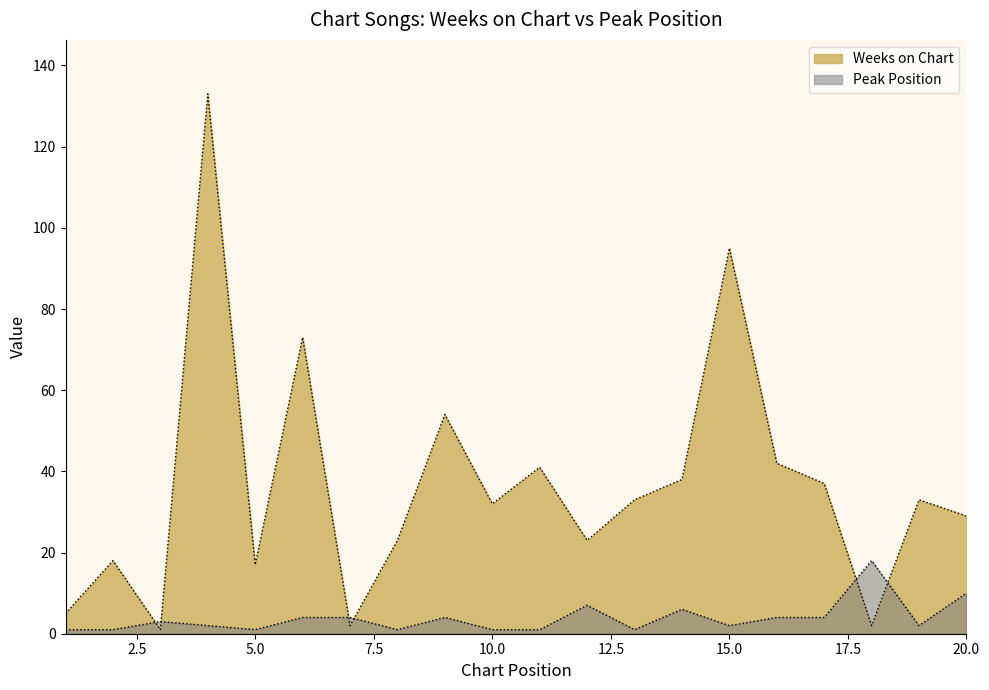

Reading left to right, what are all the values shown in this chart?

Weeks on Chart: 5	18	1	133	17	73	2	23	54	32	41	23	33	38	95	42	37	2	33	29
Peak Position: 1	1	3	2	1	4	4	1	4	1	1	7	1	6	2	4	4	18	2	10